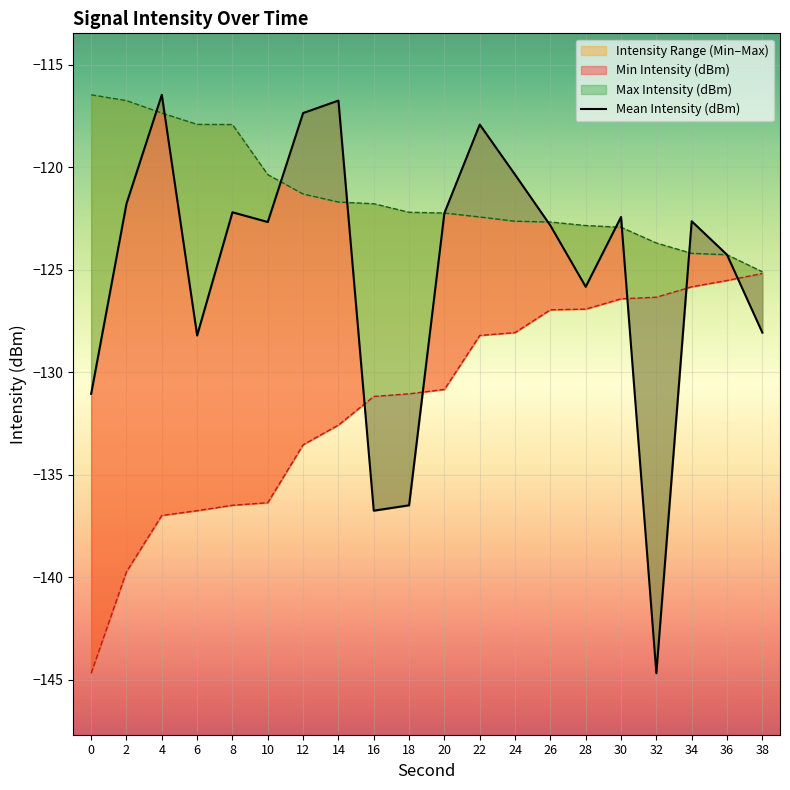

Reading left to right, transcribe all the data shown in this chart.

0=-131.1	2=-121.8	4=-116.5	6=-128.2	8=-122.2	10=-122.7	12=-117.4	14=-116.7	16=-136.8	18=-136.5	20=-122.2	22=-117.9	24=-120.4	26=-122.8	28=-125.8	30=-122.4	32=-144.7	34=-122.6	36=-124.3	38=-128.1